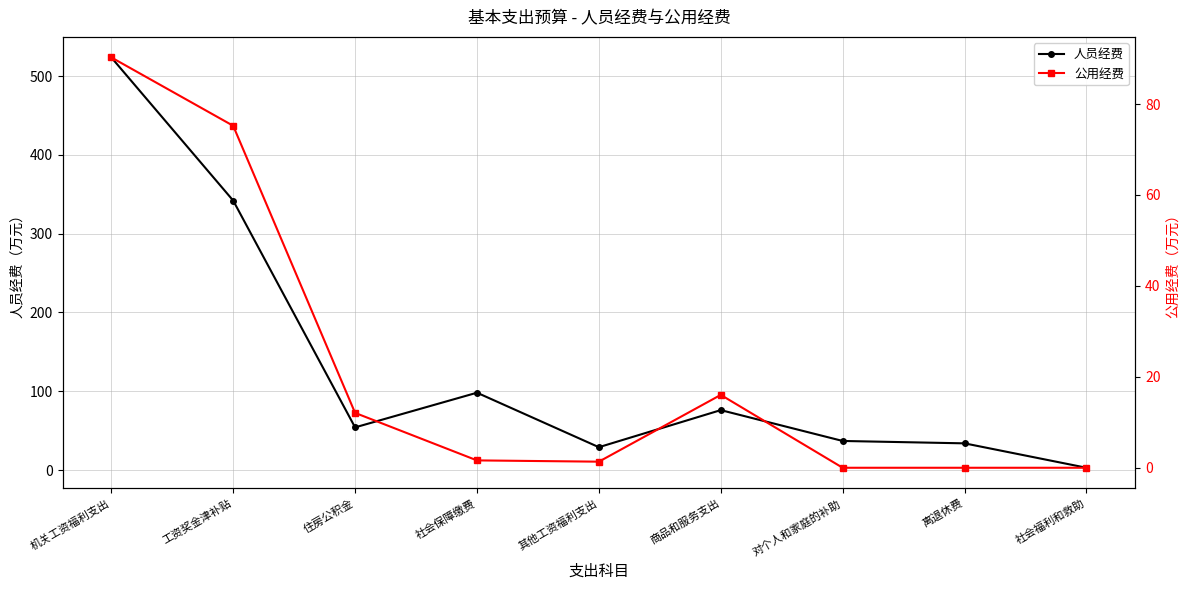

True or false: 人员经费 and 公用经费 intersect in this chart.

False